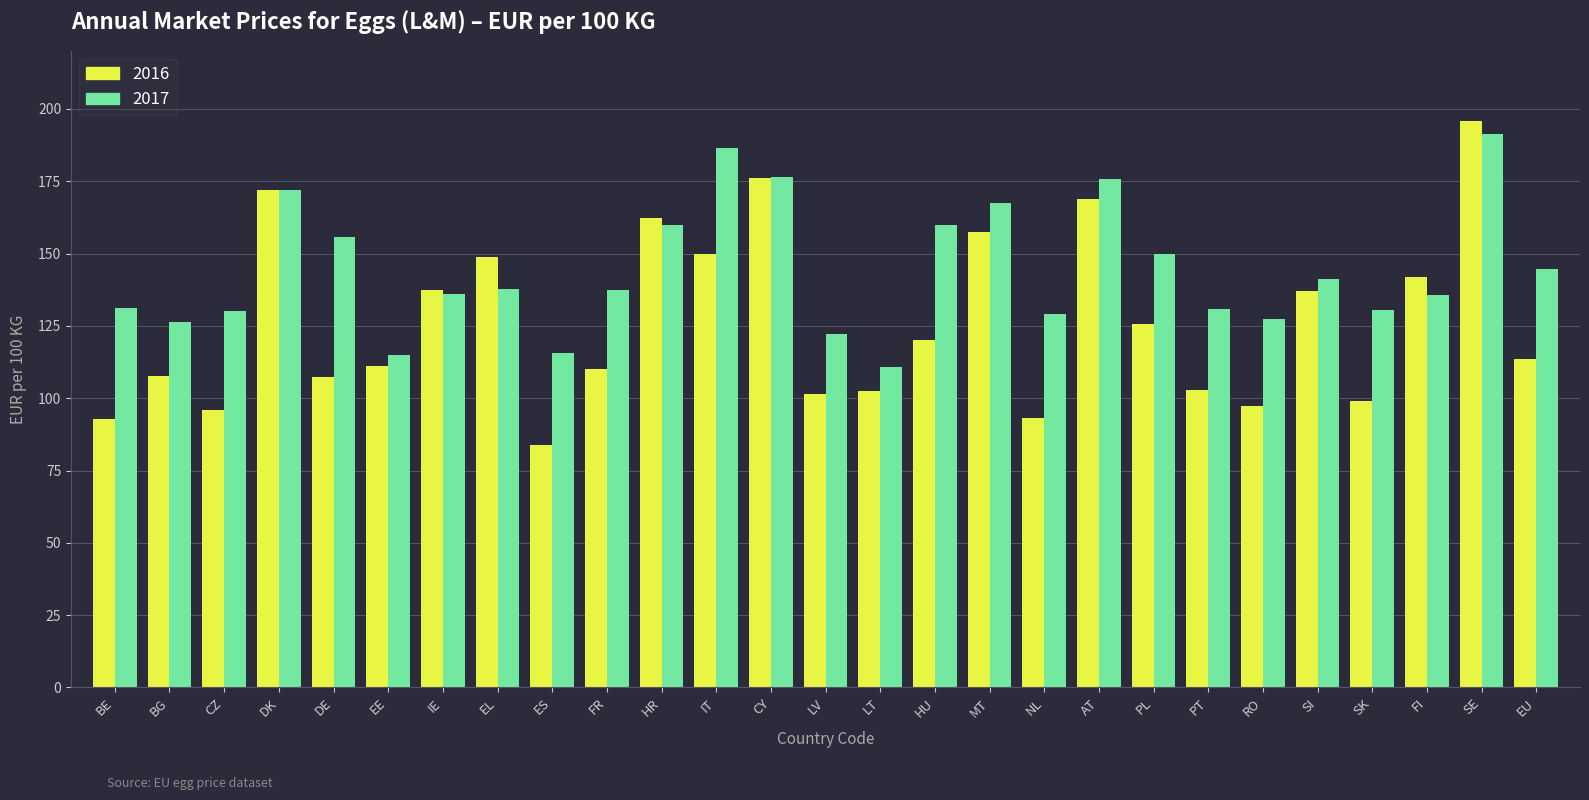

List the series in order of their overall mean, lowest first.

2016, 2017